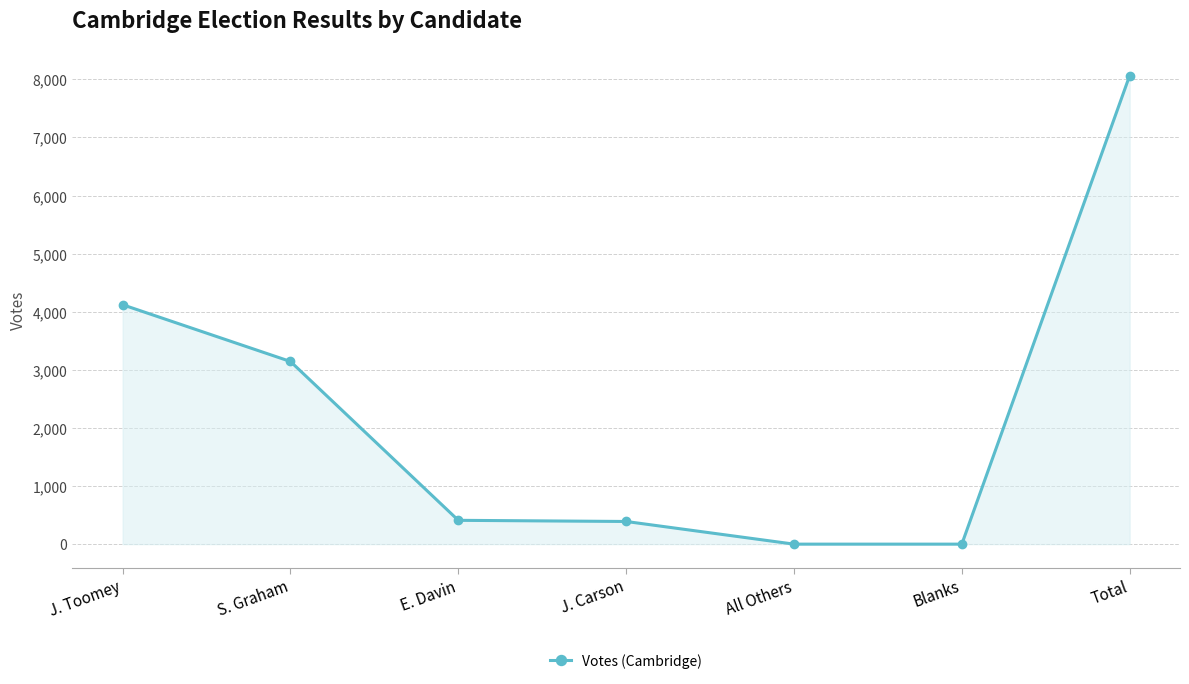

What position from the left is S. Graham?

2